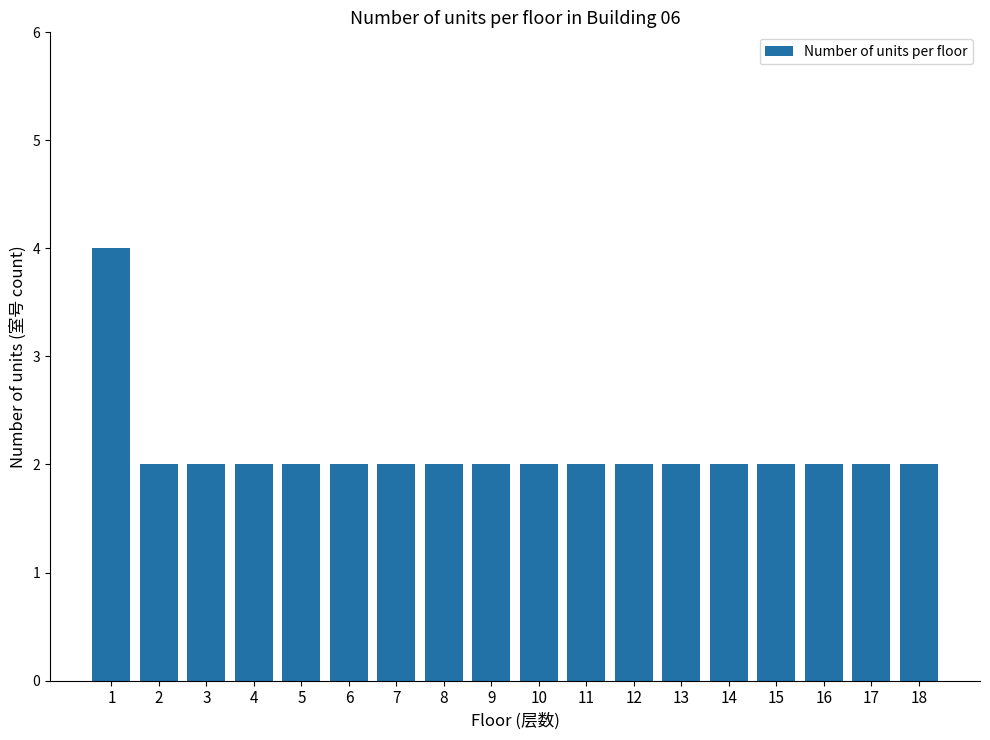

Reading left to right, list all the values displayed in this chart.

1=4	2=2	3=2	4=2	5=2	6=2	7=2	8=2	9=2	10=2	11=2	12=2	13=2	14=2	15=2	16=2	17=2	18=2